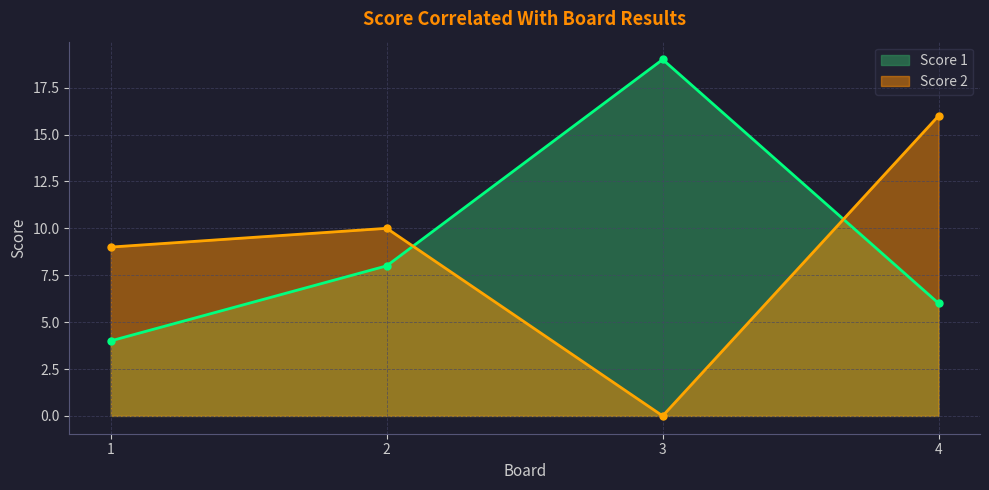

How many lines are shown in the chart?

2